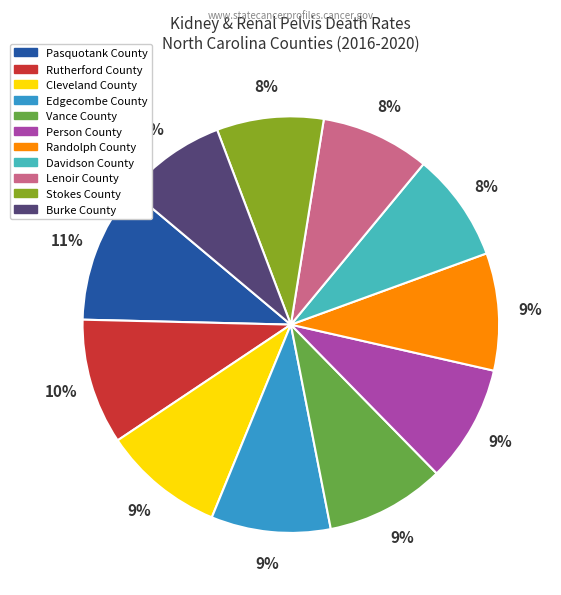

How many segments does this pie chart have?

11